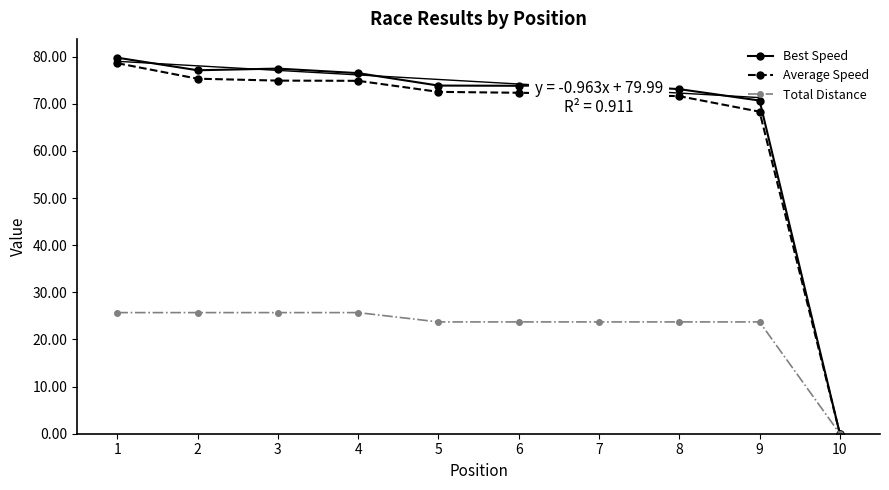

Does the chart have visible grid lines?

No